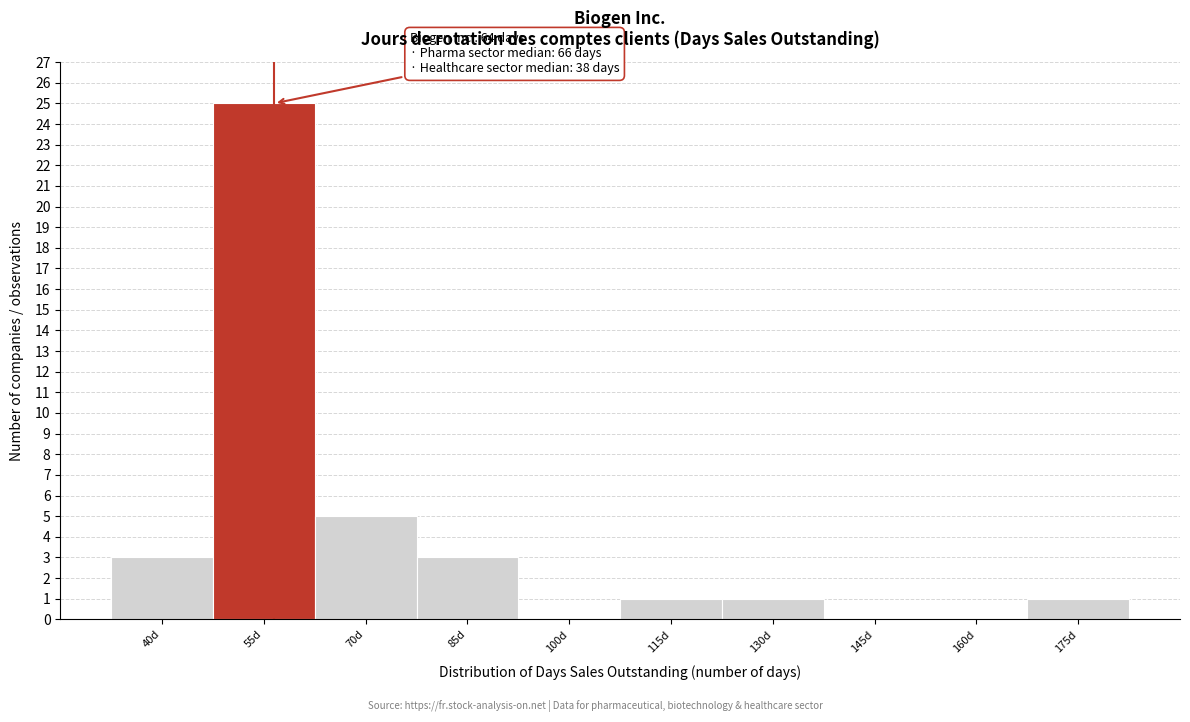

Reading left to right, transcribe all the data shown in this chart.

40d=3	55d=25	70d=5	85d=3	100d=0	115d=1	130d=1	145d=0	160d=0	175d=1